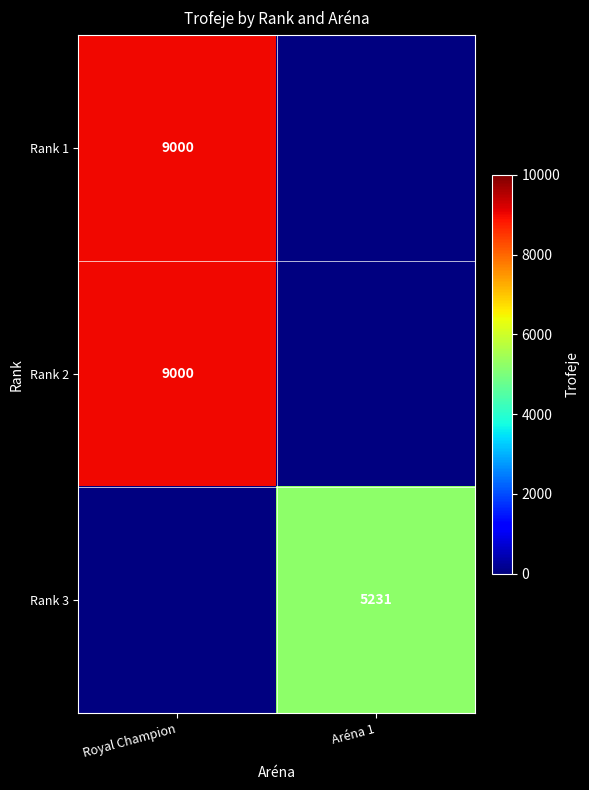

How many distinct data groups are displayed?

3